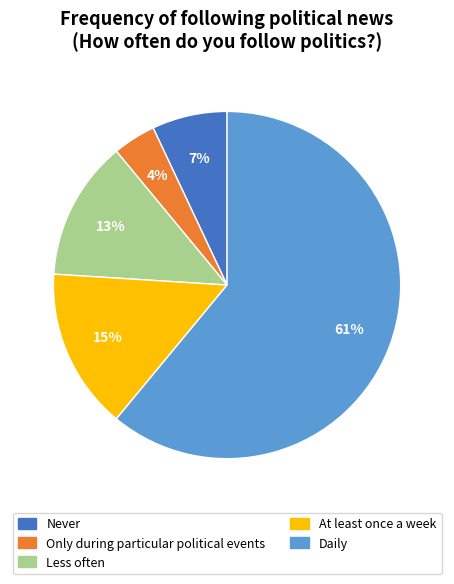

Rank the categories by value from highest to lowest.

Daily, At least once a week, Less often, Never, Only during particular political events